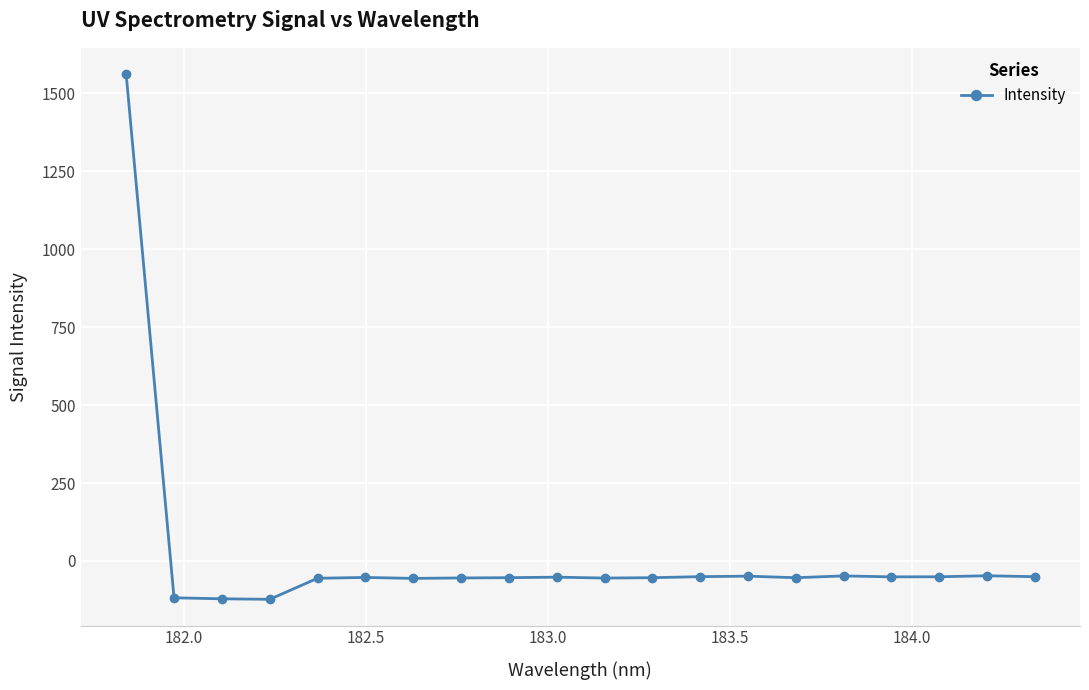

What is the smallest value displayed?

-123.1